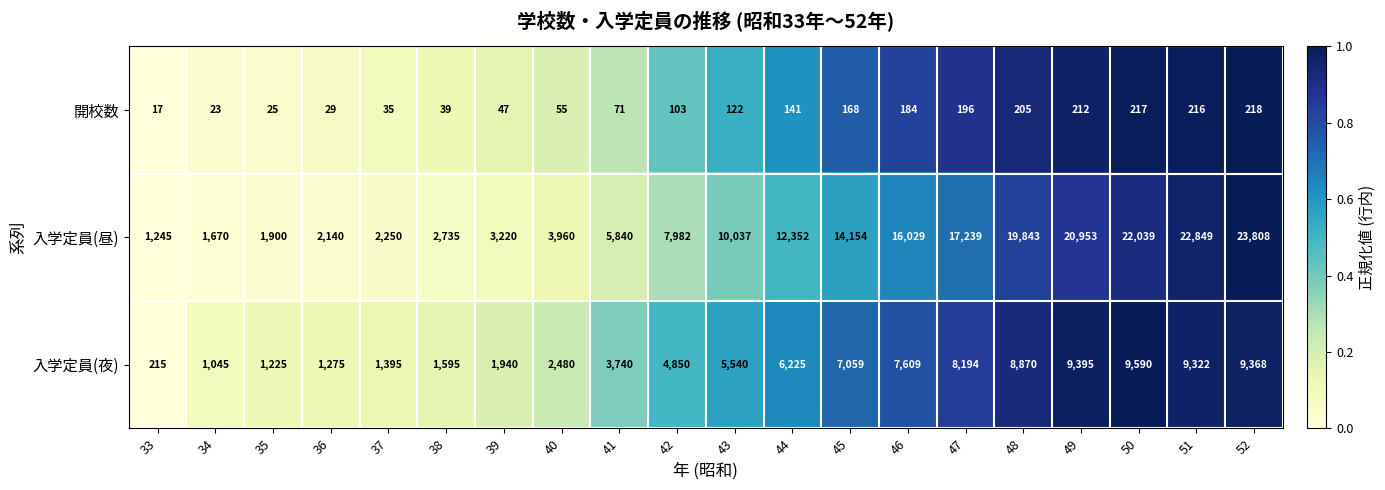

Which series has the largest range (max minus min)?

入学定員(昼)